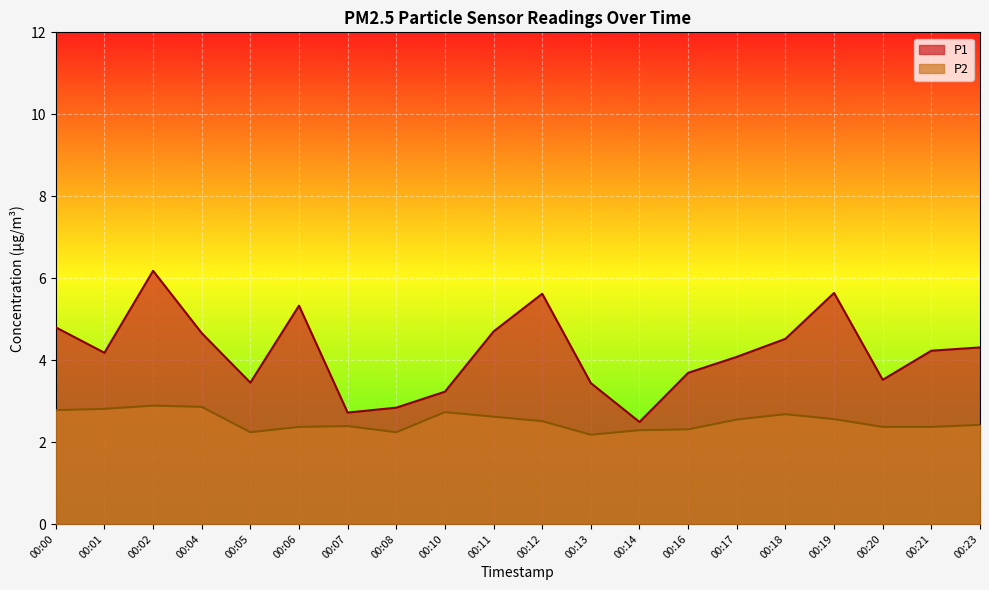

What is the difference between the highest and lowest values at 00:04?

1.8